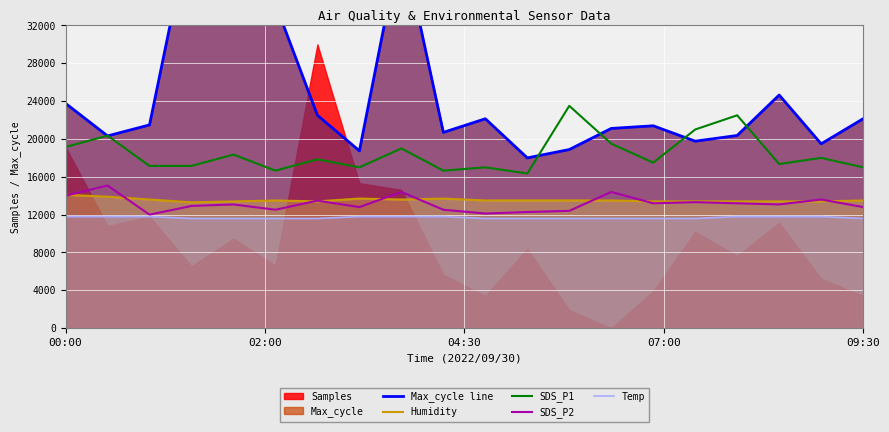

Which series has the widest spread of values?

Max_cycle line